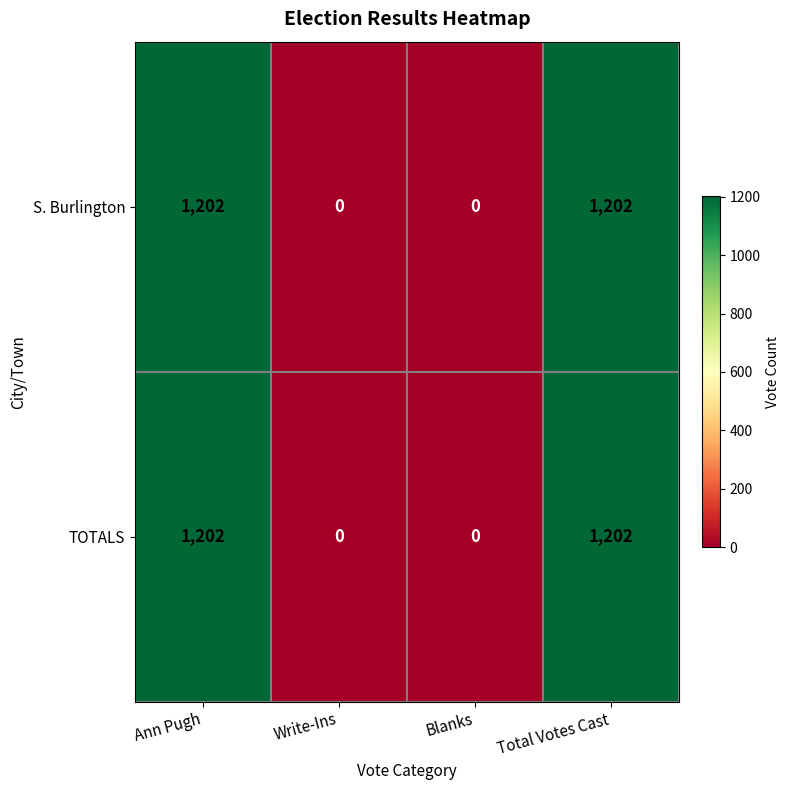

Is it true that S. Burlington equals 1940 at Total Votes Cast?

False